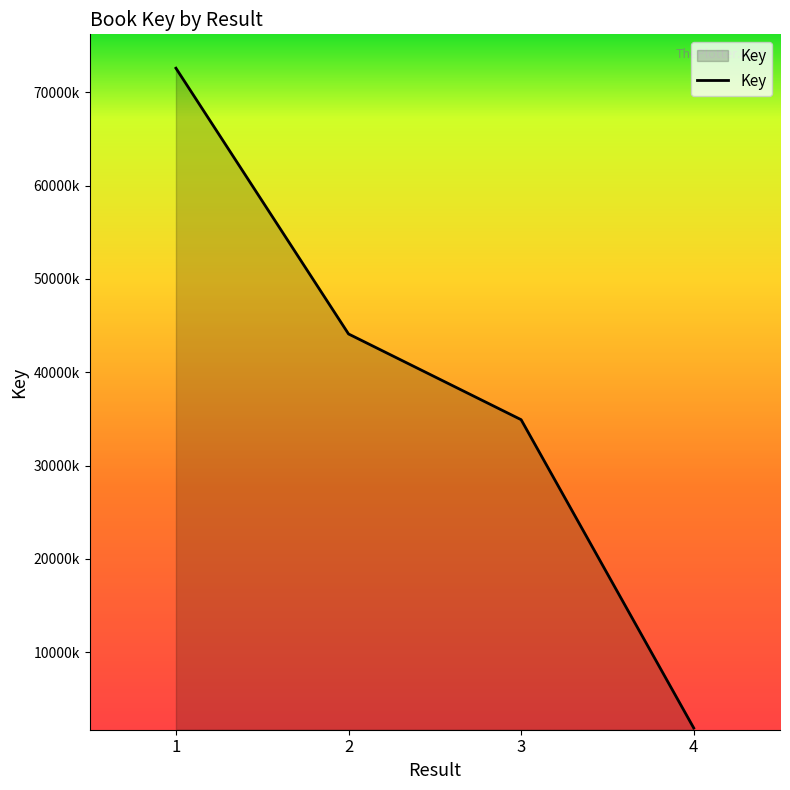

Is this an area chart (filled region under the line)?

Yes